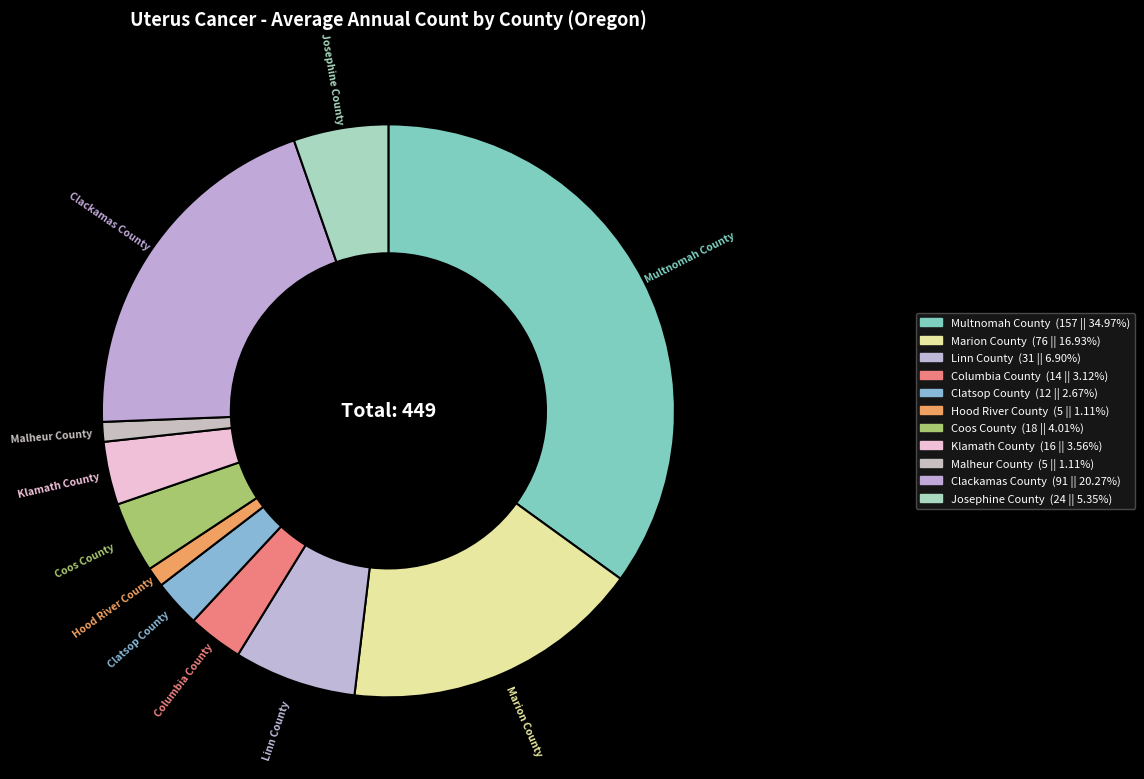

How many slices are in this pie chart?

11